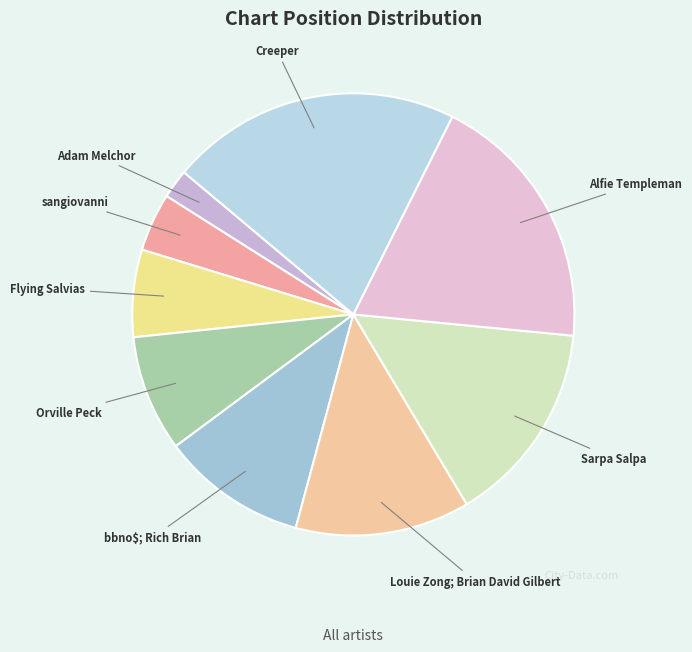

Is it true that Flying Salvias is 18% of the pie?

False